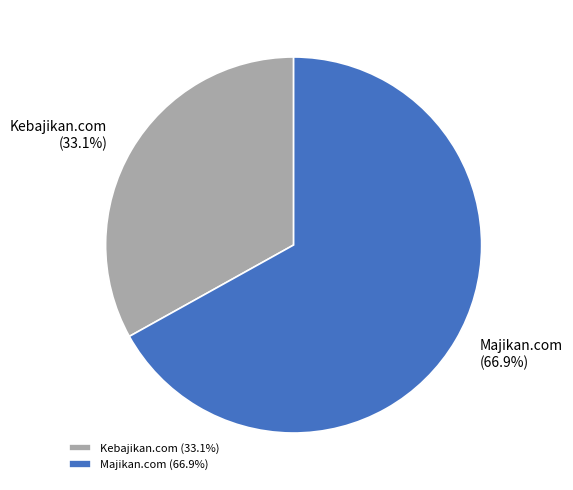

How many segments does this pie chart have?

2